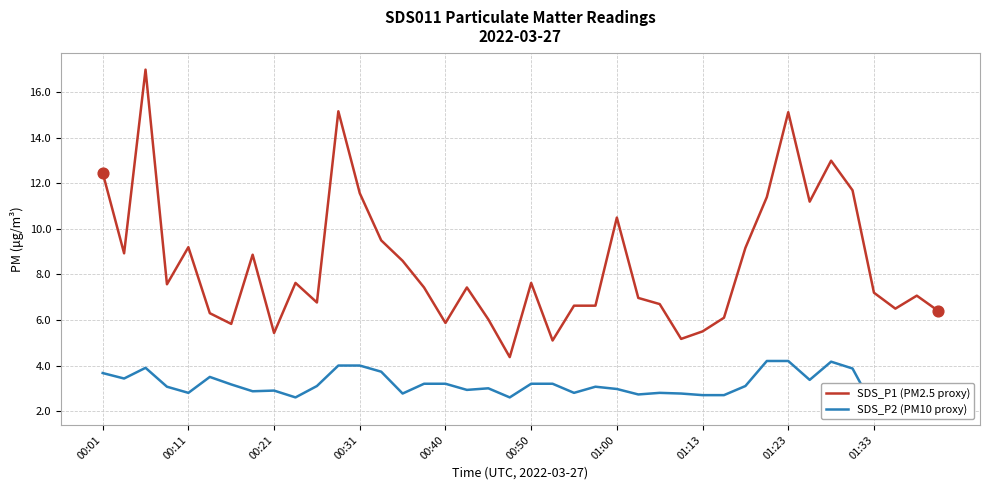

At how many categories does at least one series exceed 3?

40